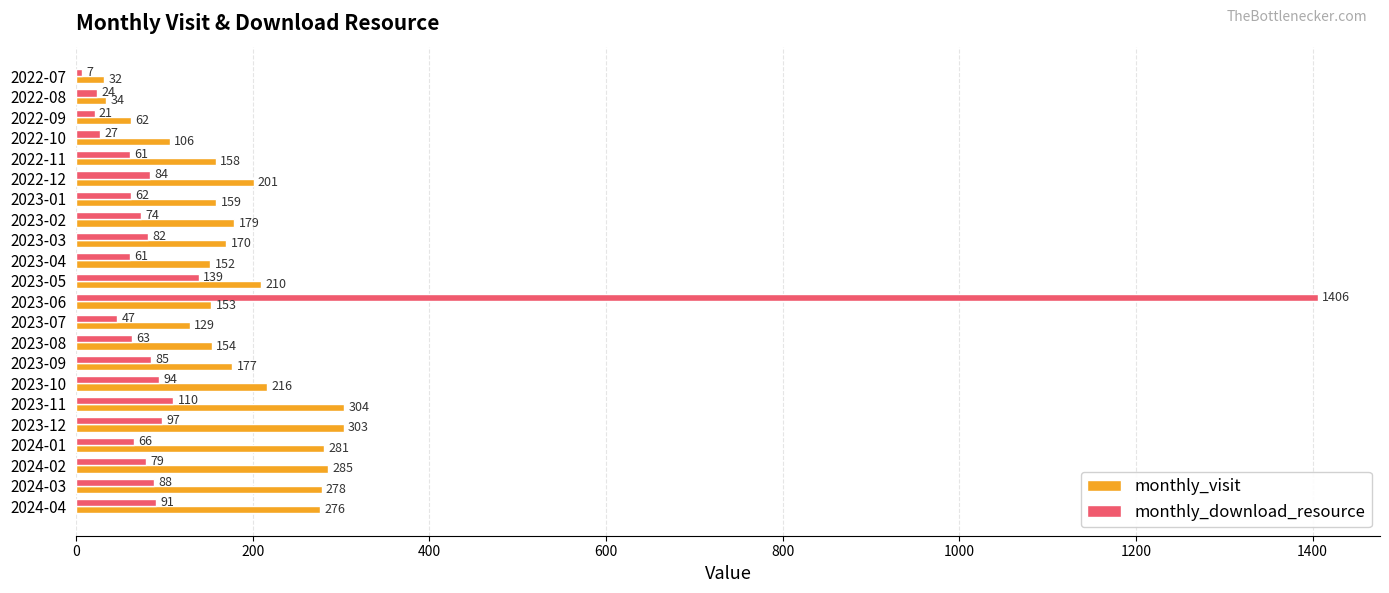

Rank the series at 2022-07 from highest to lowest value.

monthly_visit, monthly_download_resource